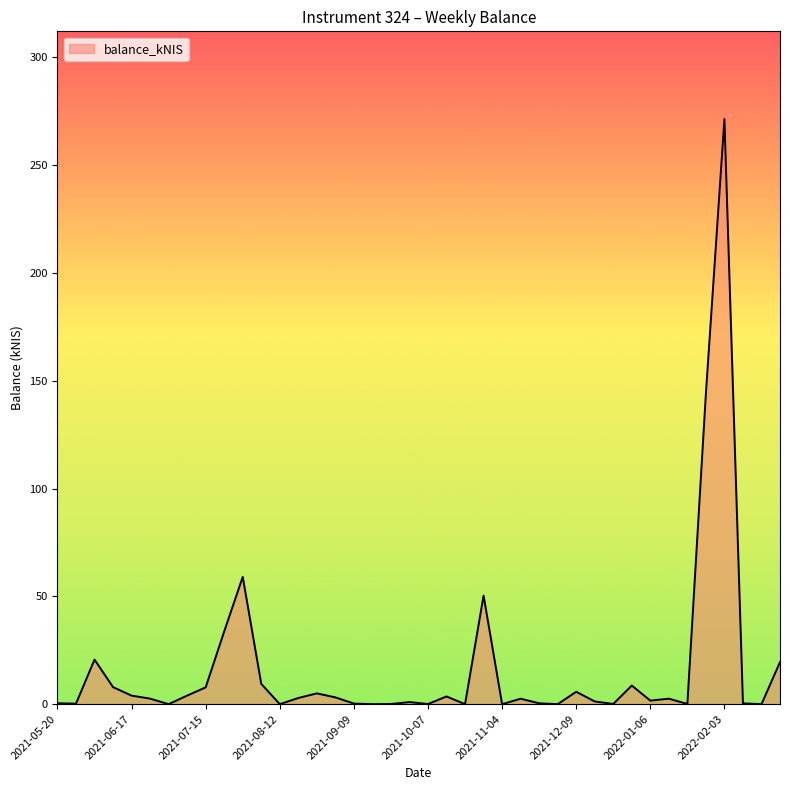

What is the maximum value shown in the chart?

271.4